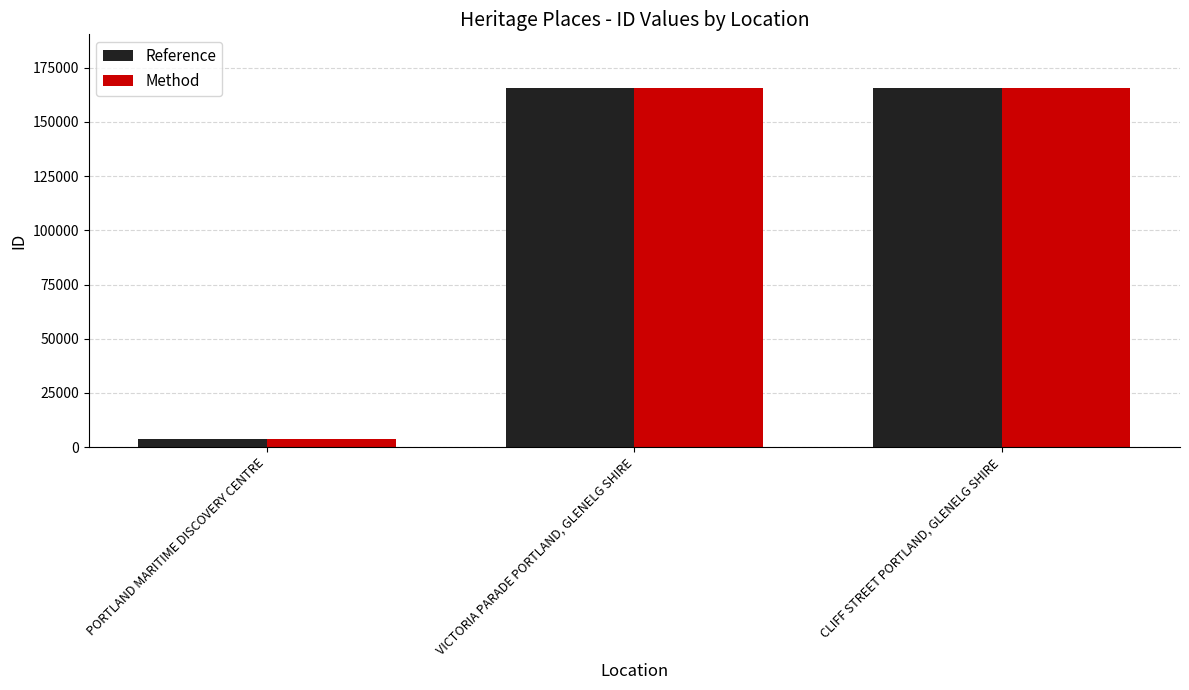

What is the average value of the Reference series?

111639